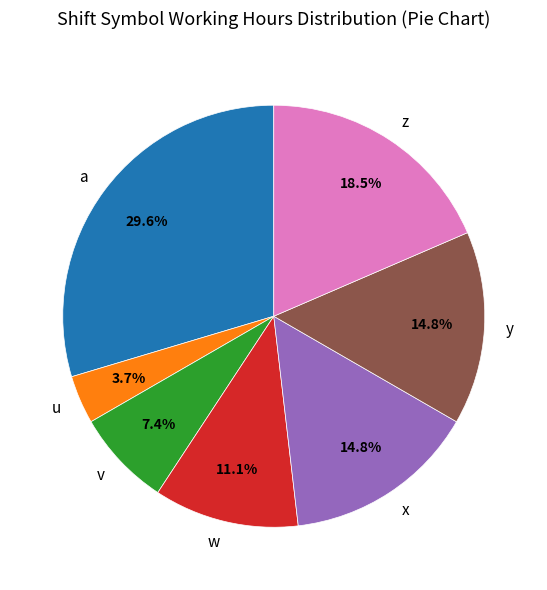

What percentage do y and a together represent?

44.4%